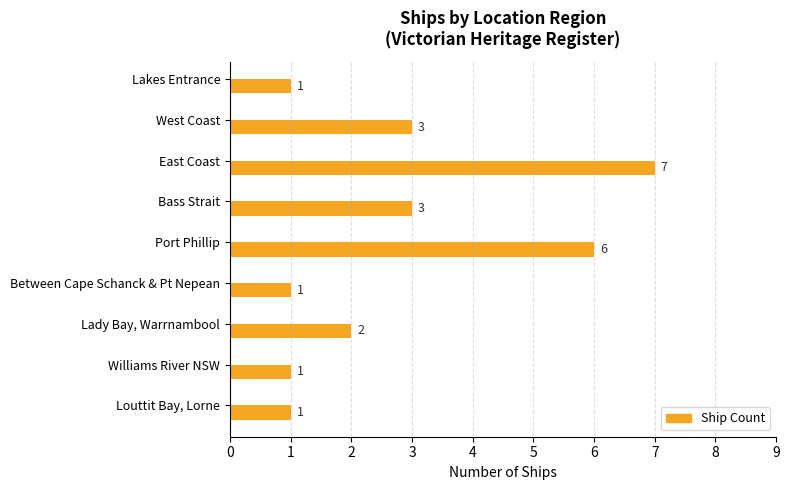

What is the ratio of the value at Lady Bay, Warrnambool to the value at Bass Strait?

0.7